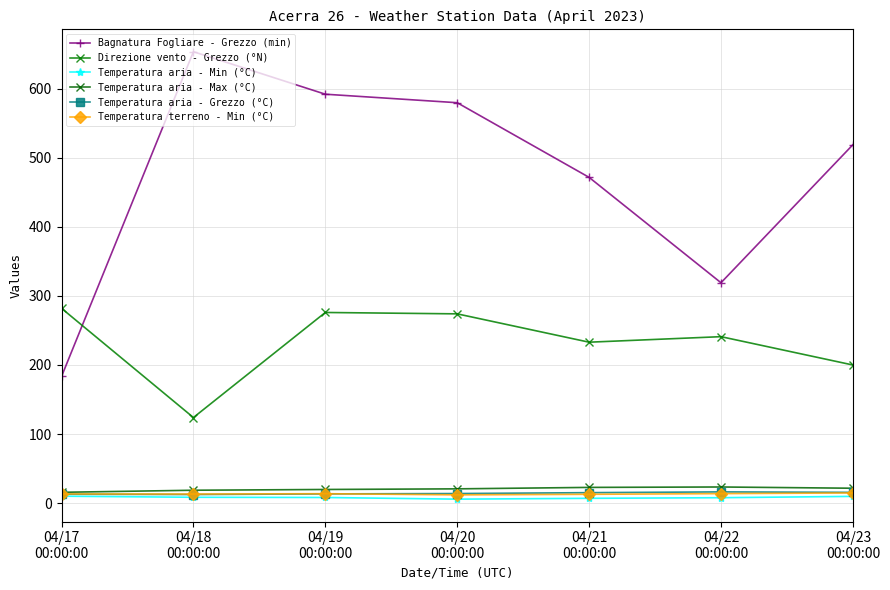

What is the label of the 4th point from the right?

04/20
00:00:00